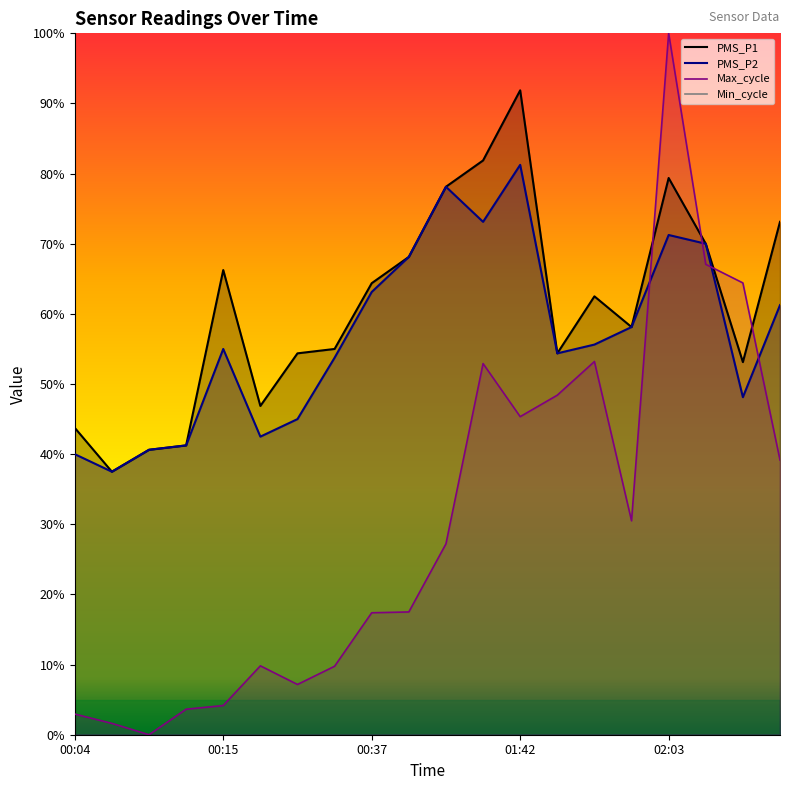

Reading left to right, extract all data points from this chart.

PMS_P1: 43.8	37.5	40.6	41.2	66.2	46.9	54.4	55.0	64.4	68.1	78.1	81.9	91.9	54.4	62.5	58.1	79.4	70.0	53.1	73.1
PMS_P2: 40.0	37.5	40.6	41.2	55.0	42.5	45.0	53.8	63.1	68.1	78.1	73.1	81.2	54.4	55.6	58.1	71.2	70.0	48.1	61.3
Max_cycle: 2.9	1.6	0.0	3.6	4.2	9.8	7.2	9.8	17.4	17.5	27.2	52.9	45.3	48.4	53.2	30.5	100.0	67.1	64.4	39.2